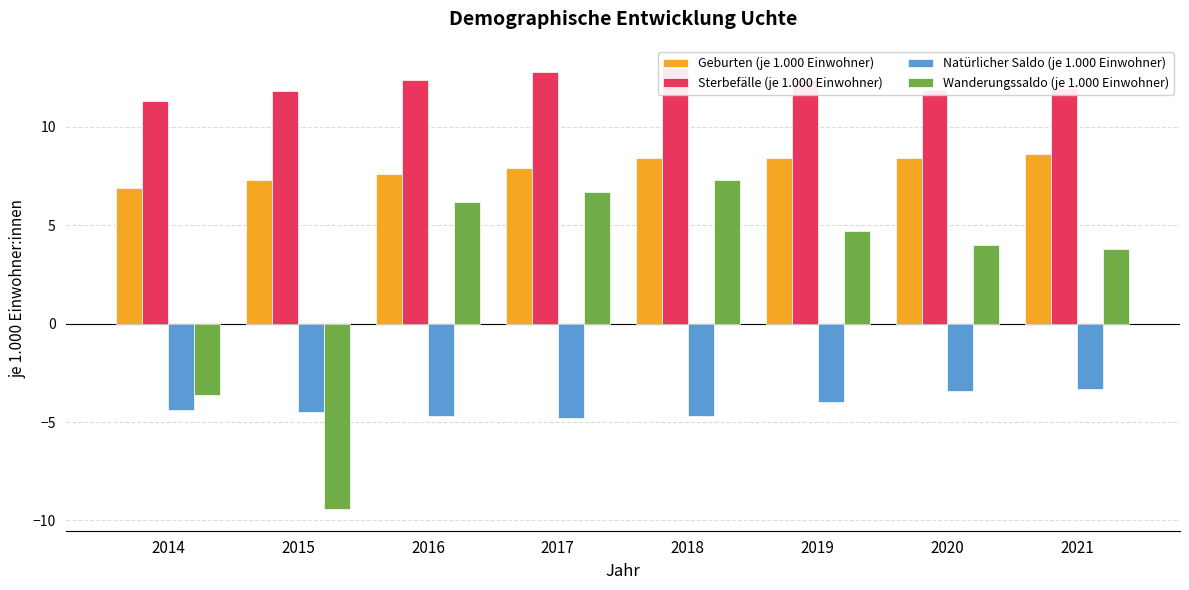

Which series has the widest spread of values?

Wanderungssaldo (je 1.000 Einwohner)